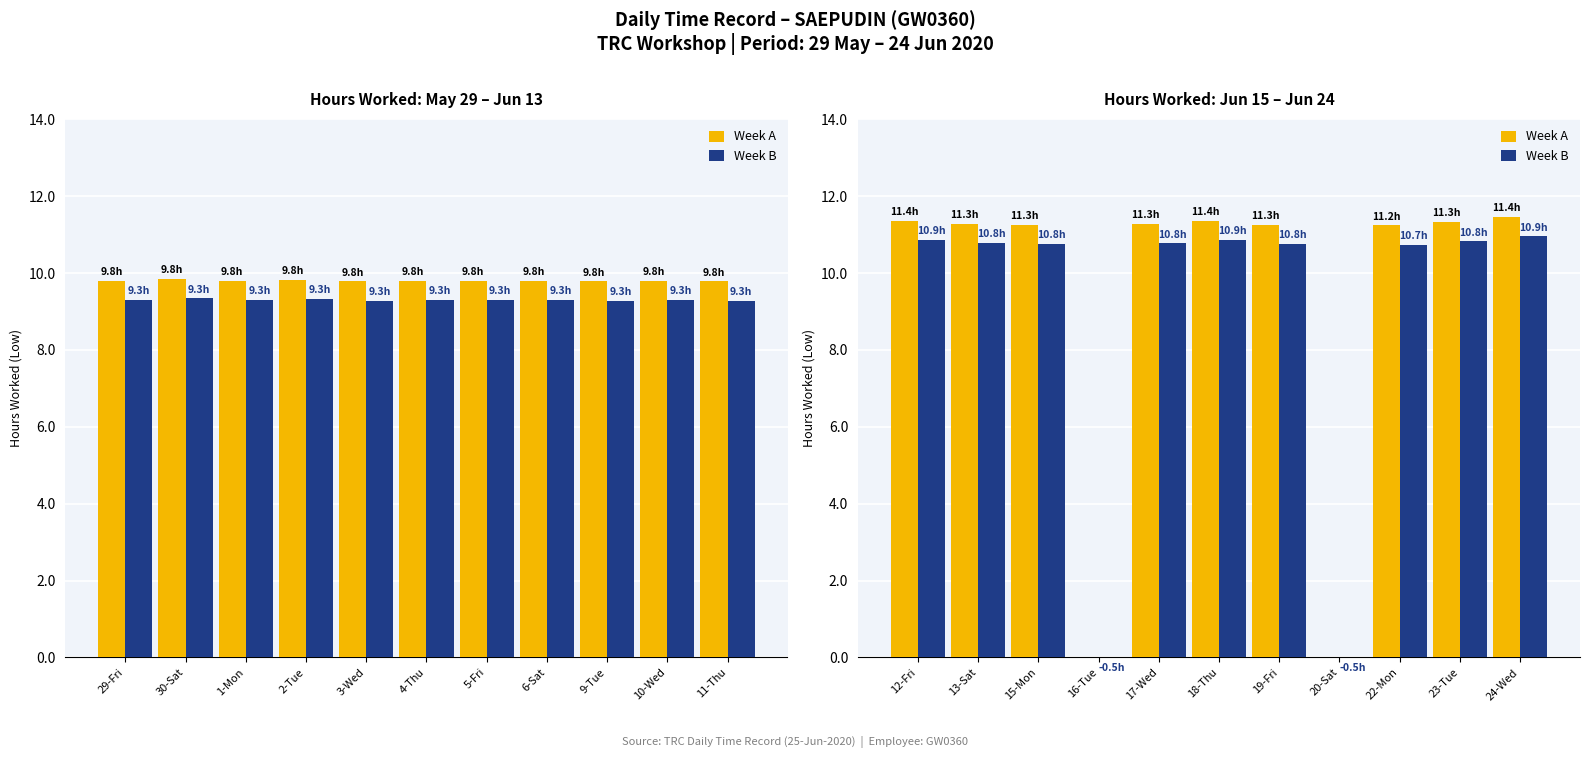

Between 15-Mon and 22-Mon, which is larger?

15-Mon